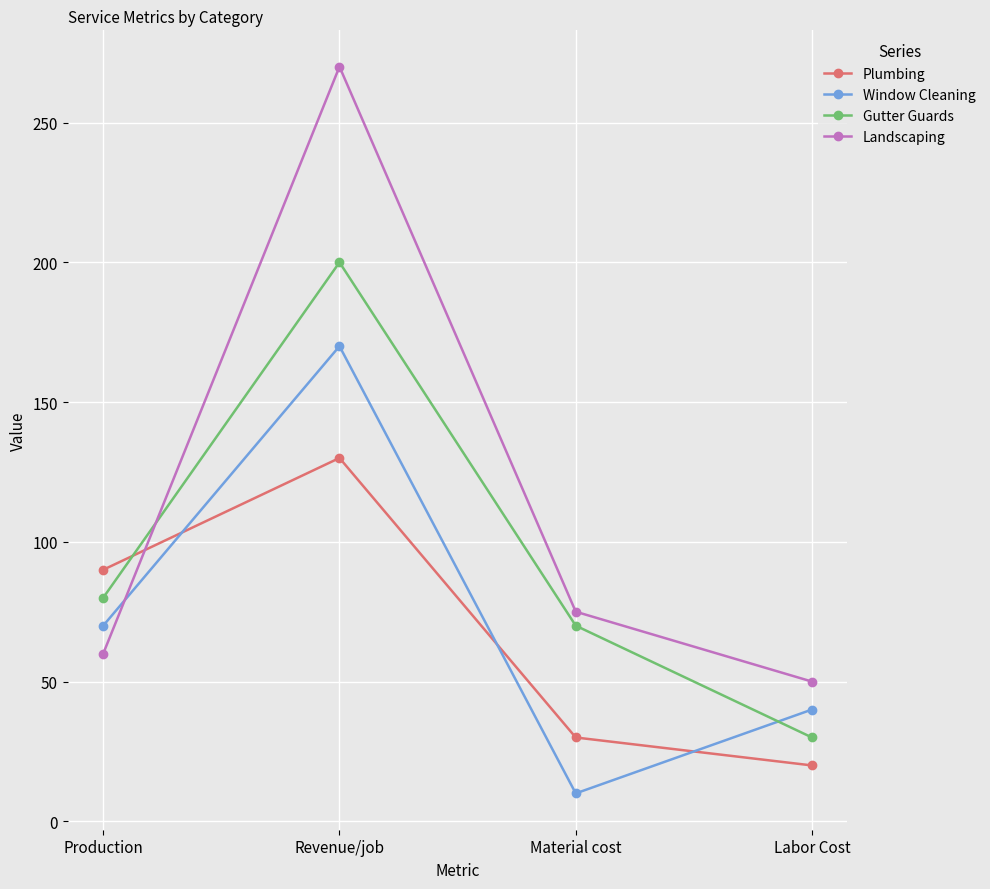

At Material cost, list the series in order from largest to smallest.

Landscaping, Gutter Guards, Plumbing, Window Cleaning